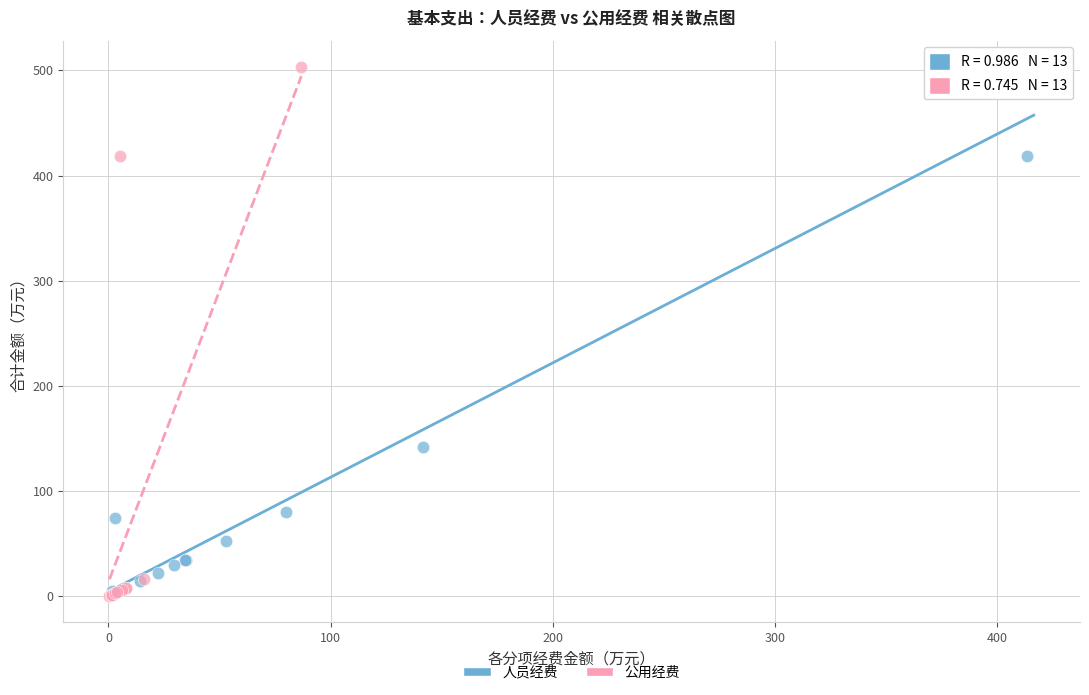

Which series has the widest spread of Y values?

公用经费